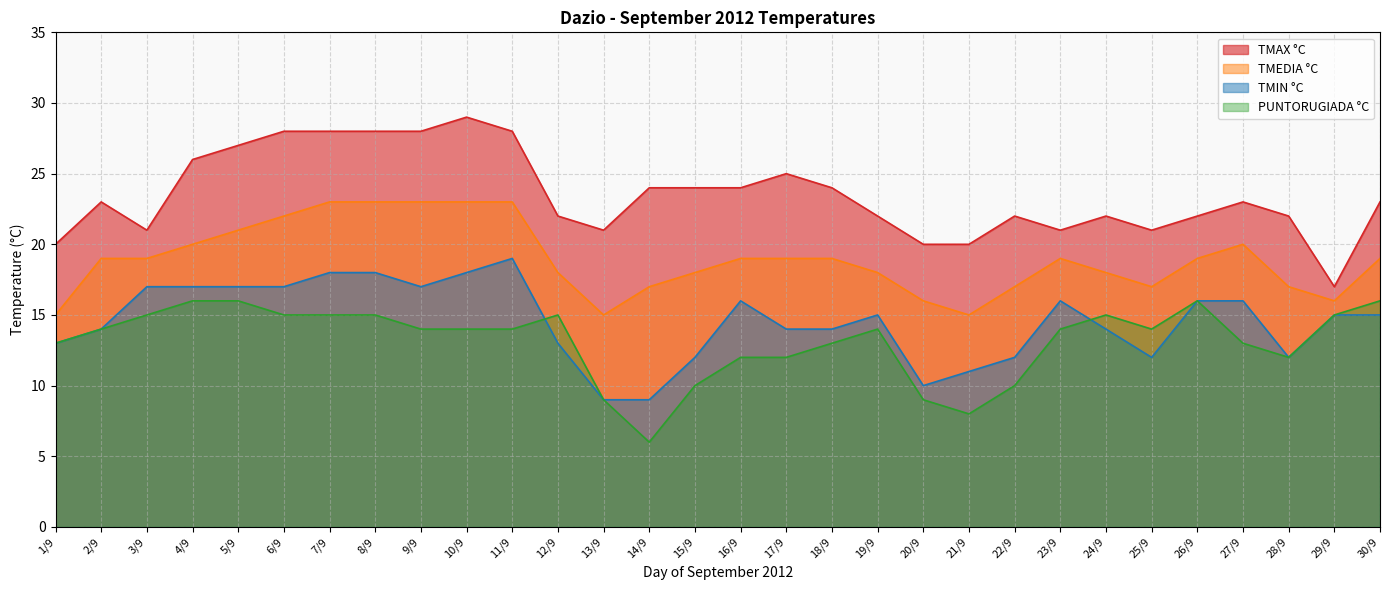

List the series in order of their peak value, highest first.

TMAX °C, TMEDIA °C, TMIN °C, PUNTORUGIADA °C